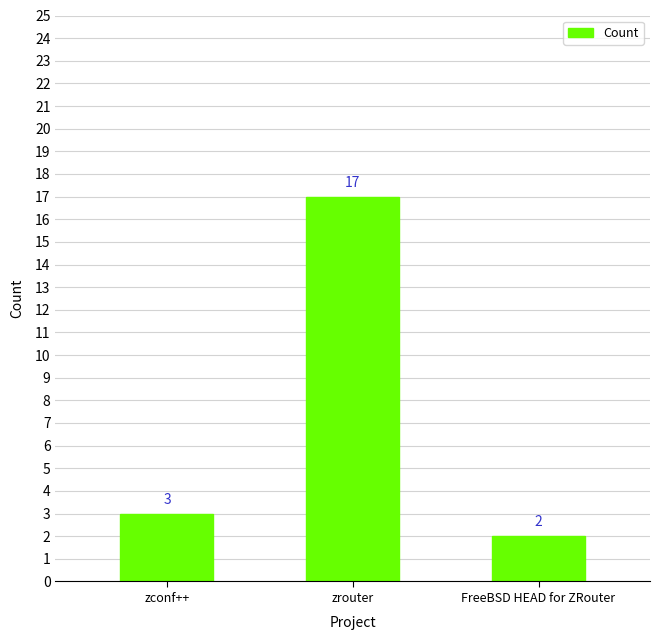

Reading right to left, what are all the values shown in this chart?

2	17	3